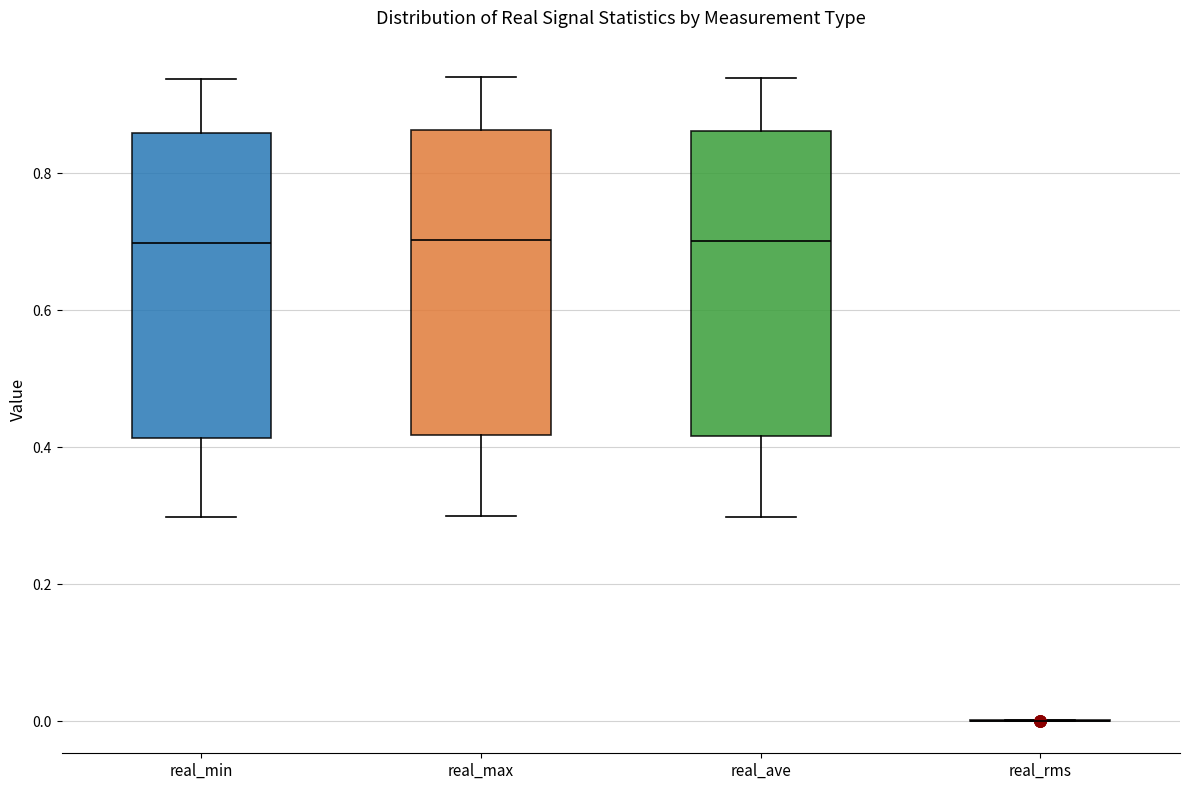

Reading left to right, read every box against the y-axis: the position of its median line, the range the box covers, and the ends of its whiskers. The values are not printed on the chart, so give them approximately, as read against the axis.

real_min: median 0.70, box 0.42 to 0.86, whiskers 0.30 to 0.94
real_max: median 0.70, box 0.42 to 0.86, whiskers 0.30 to 0.94
real_ave: median 0.70, box 0.42 to 0.86, whiskers 0.30 to 0.94
real_rms: box collapsed to a line at 0.00, whiskers 0.00 to 0.00